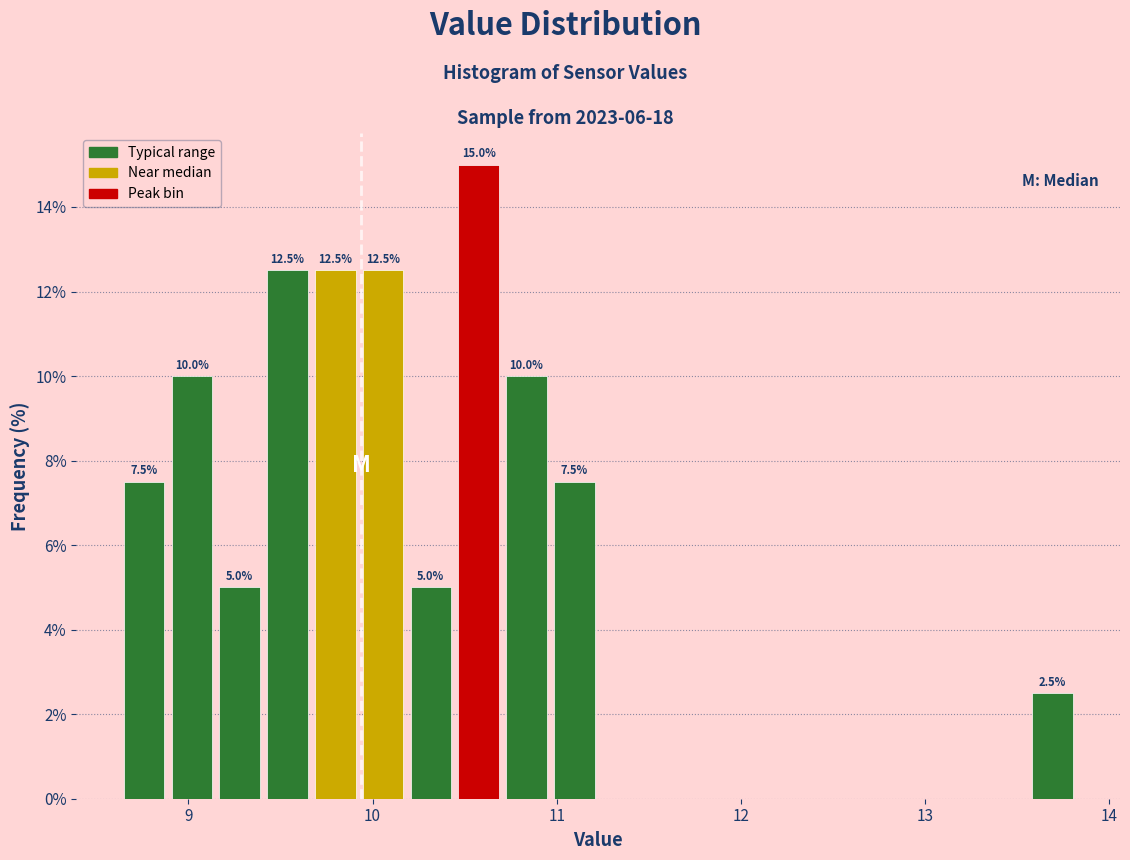

Around what value on the x-axis is the tallest bar? Give the approximate position of its centre, as read against the axis.

10.6